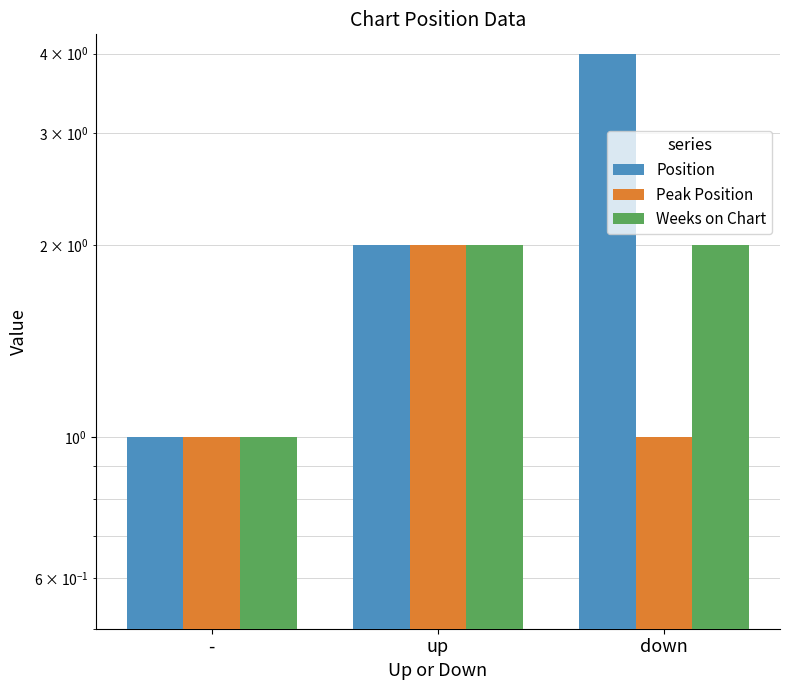

How many groups of bars are there?

3